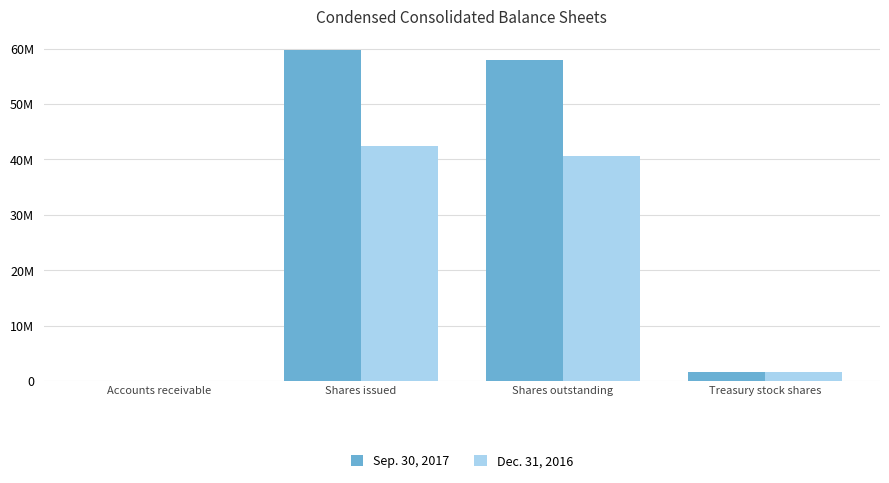

Does the chart contain stacked bars?

No